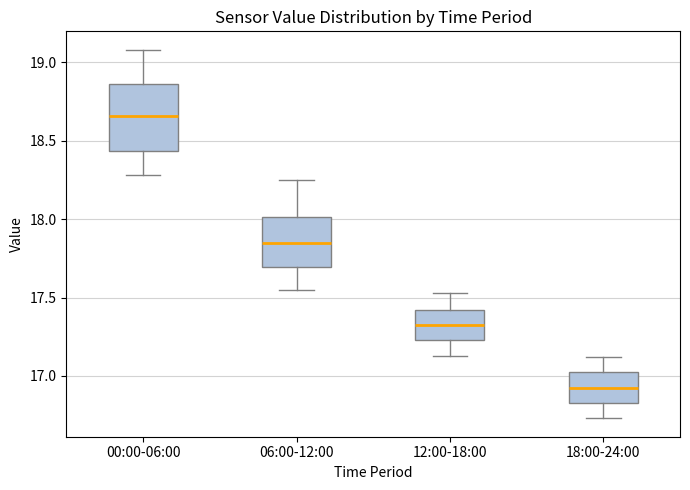

Which box's median line is the lowest?

18:00-24:00